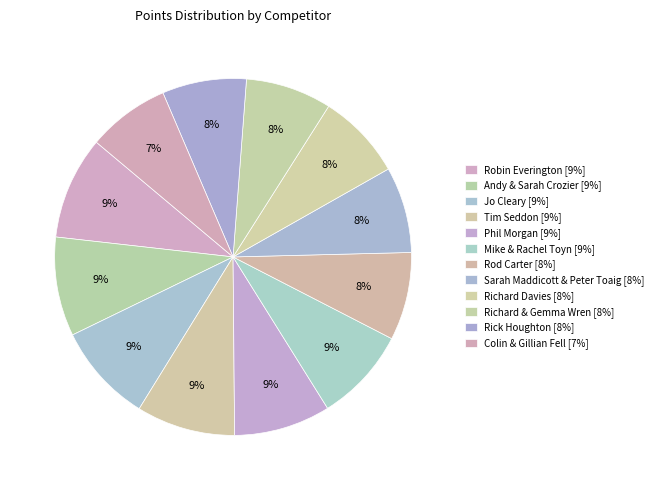

Count the number of slices in the pie.

12